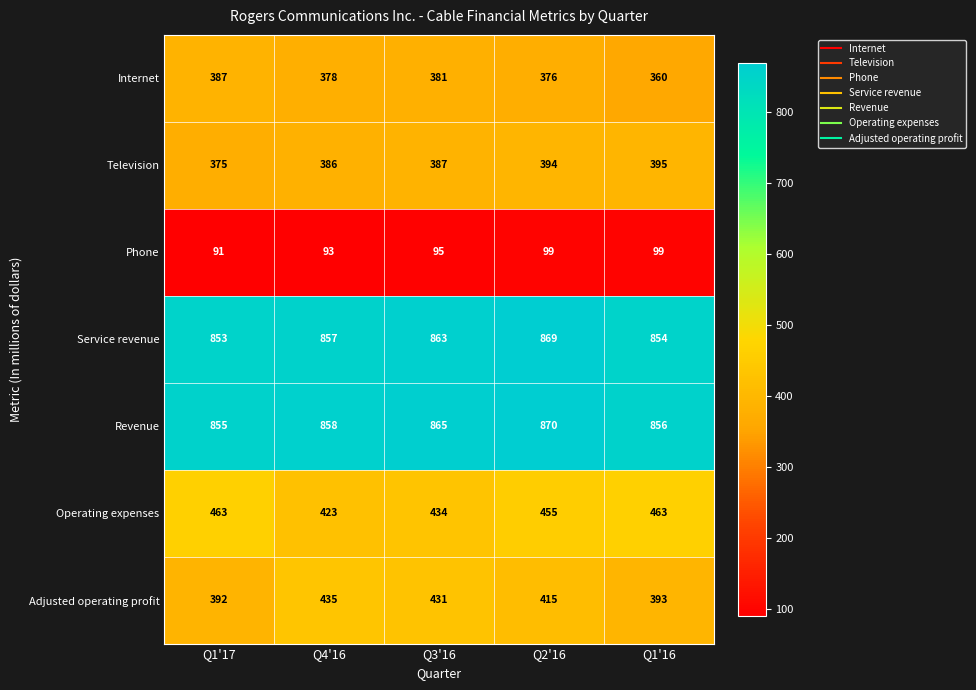

Rank the series by their maximum value, from highest to lowest.

Revenue, Service revenue, Operating expenses, Adjusted operating profit, Television, Internet, Phone